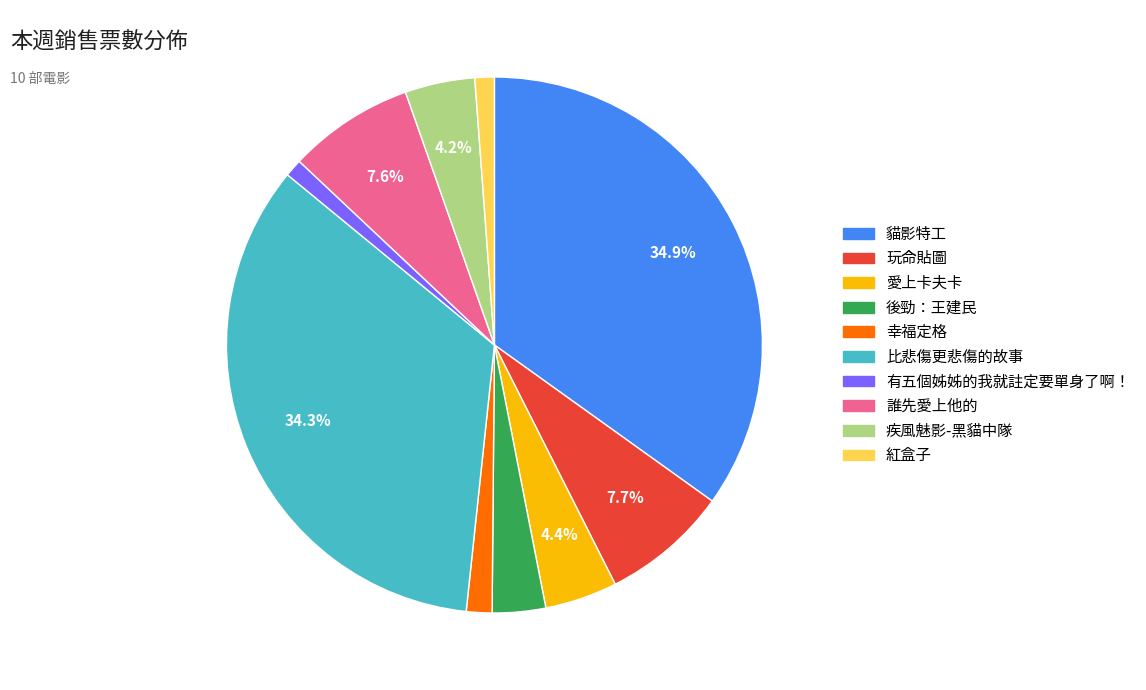

Does 疾風魅影-黑貓中隊 account for over 50% of the chart?

No